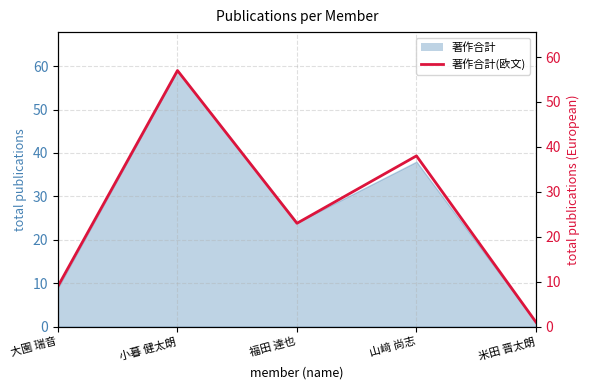

At which category does the data reach its first local valley?

福田 達也